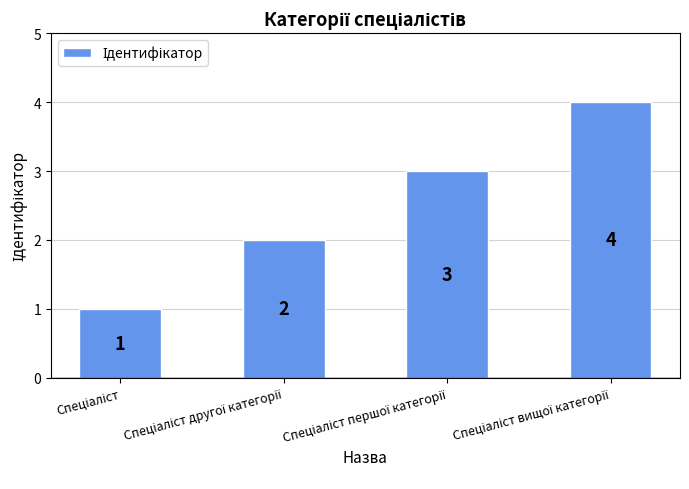

Count the values in the range 2 to 4.

3